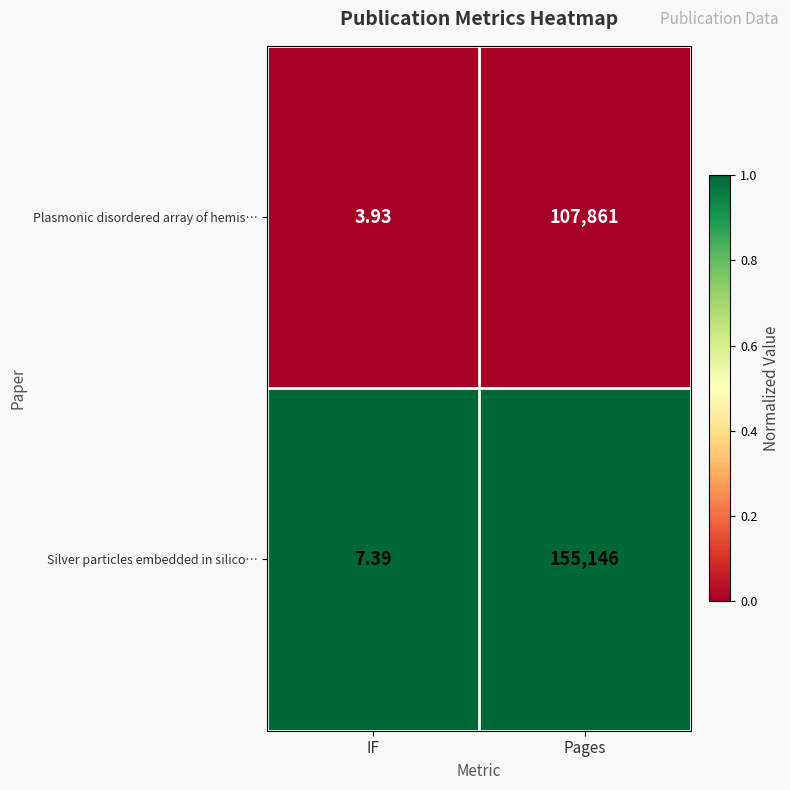

Rank the series by their maximum value, from highest to lowest.

Silver particles embedded in silico…, Plasmonic disordered array of hemis…